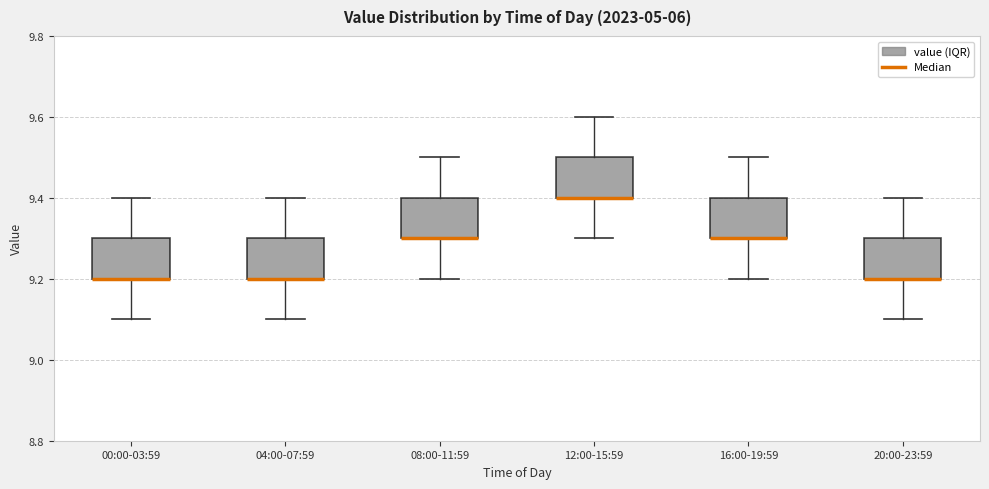

Reading left to right, transcribe this box plot: for each box, give where its median line is, the range the box spans, and where its two whiskers end, as read against the y-axis. The values are not printed on the chart, so give them approximately, as read against the axis.

00:00-03:59: median 9.2 (drawn on the box's lower edge), box 9.2 to 9.3, whiskers 9.1 to 9.4
04:00-07:59: median 9.2 (drawn on the box's lower edge), box 9.2 to 9.3, whiskers 9.1 to 9.4
08:00-11:59: median 9.3 (drawn on the box's lower edge), box 9.3 to 9.4, whiskers 9.2 to 9.5
12:00-15:59: median 9.4 (drawn on the box's lower edge), box 9.4 to 9.5, whiskers 9.3 to 9.6
16:00-19:59: median 9.3 (drawn on the box's lower edge), box 9.3 to 9.4, whiskers 9.2 to 9.5
20:00-23:59: median 9.2 (drawn on the box's lower edge), box 9.2 to 9.3, whiskers 9.1 to 9.4